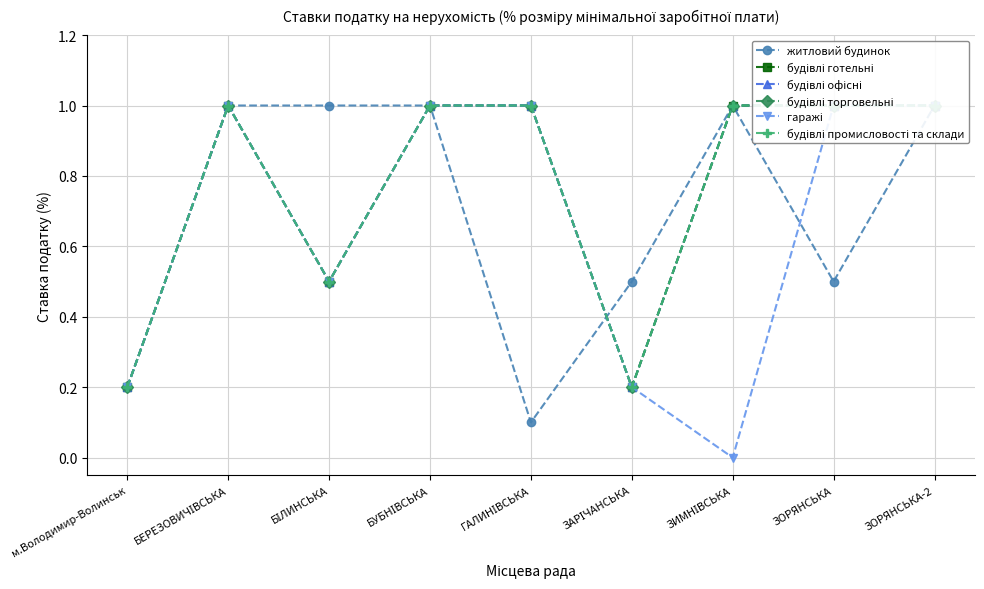

At which category does житловий будинок reach its first local valley?

ГАЛИНІВСЬКА